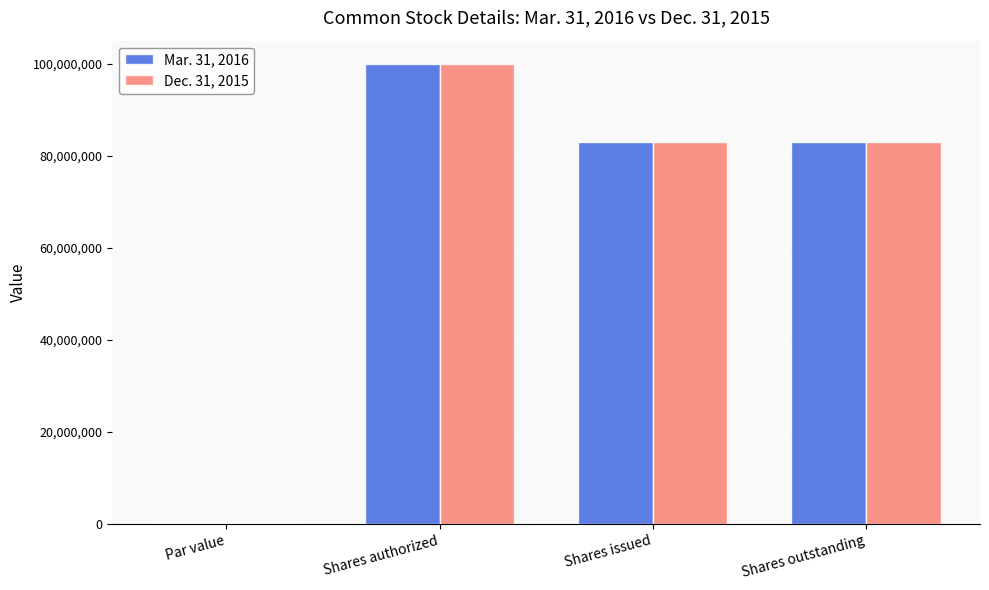

The value of Dec. 31, 2015 at Shares outstanding is 20959766.8. True or false?

False